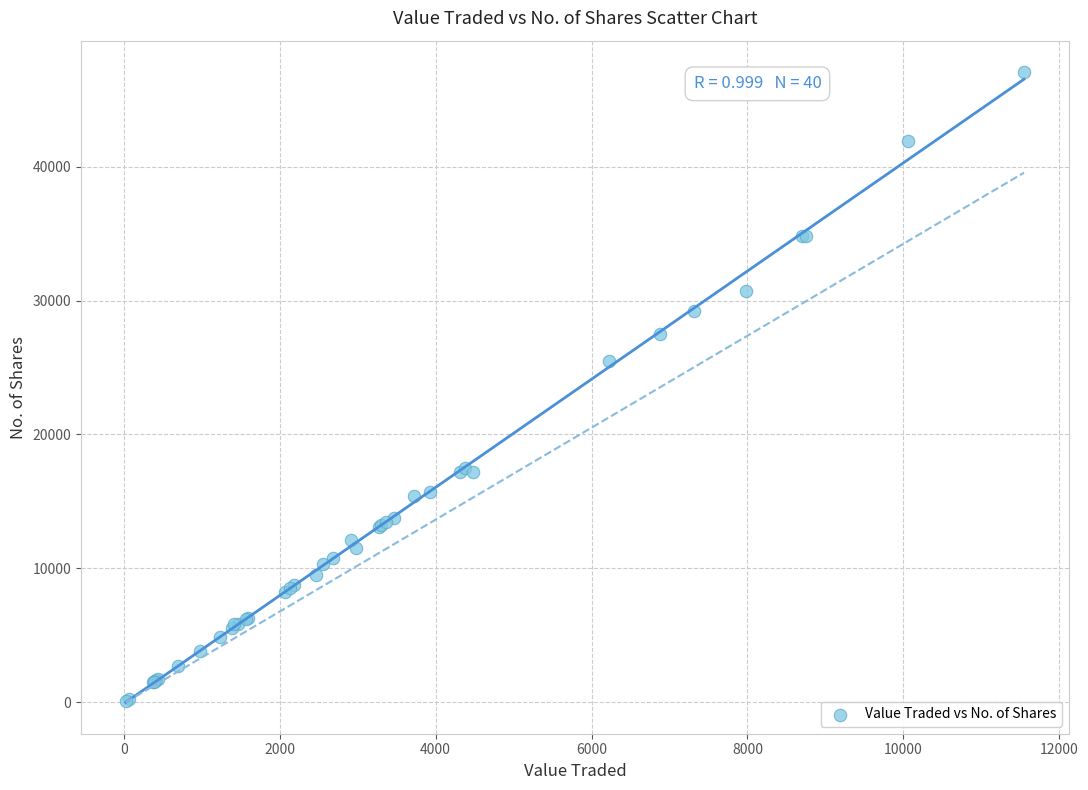

What Y value in the scatter plot is closest to 23575?

25502